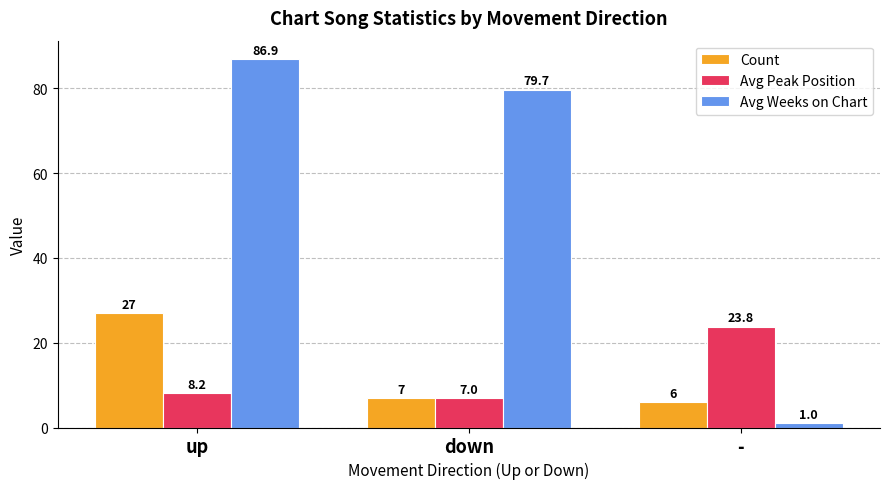

Rank the series by their maximum value, from lowest to highest.

Avg Peak Position, Count, Avg Weeks on Chart